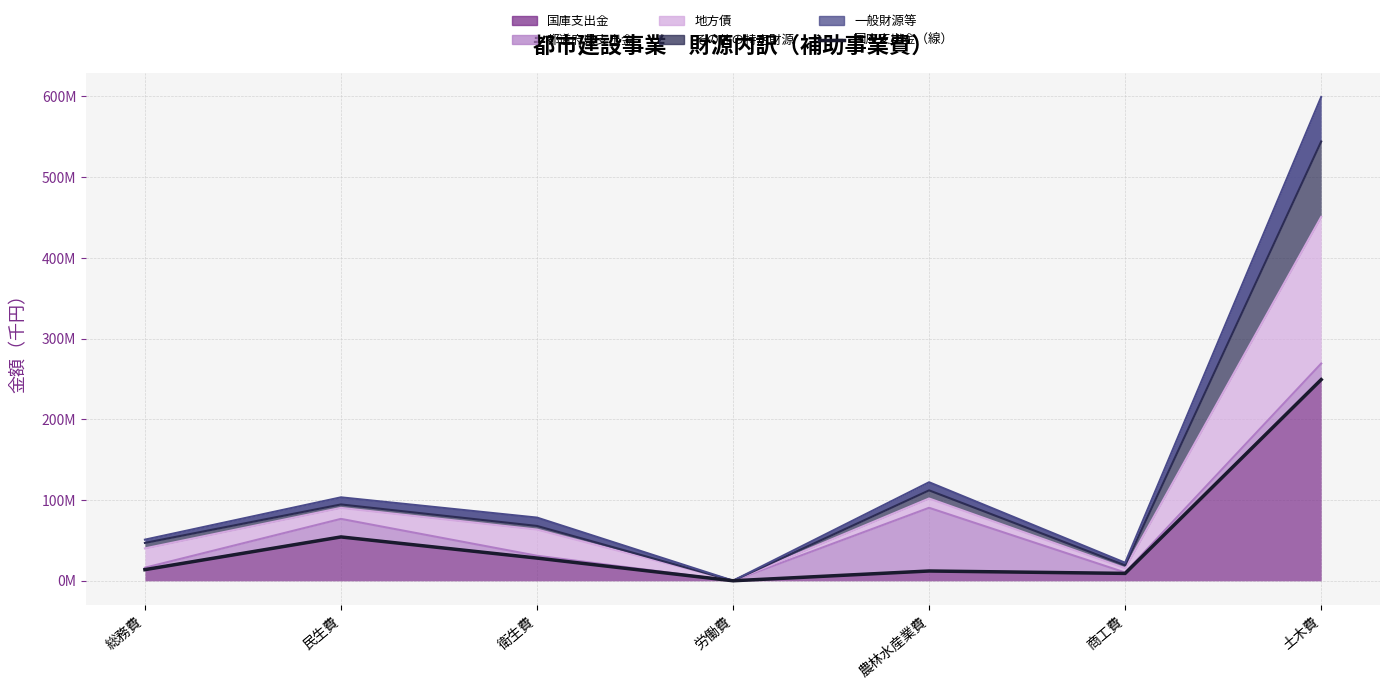

Rank the categories by value from lowest to highest.

労働費, 商工費, 農林水産業費, 総務費, 衛生費, 民生費, 土木費